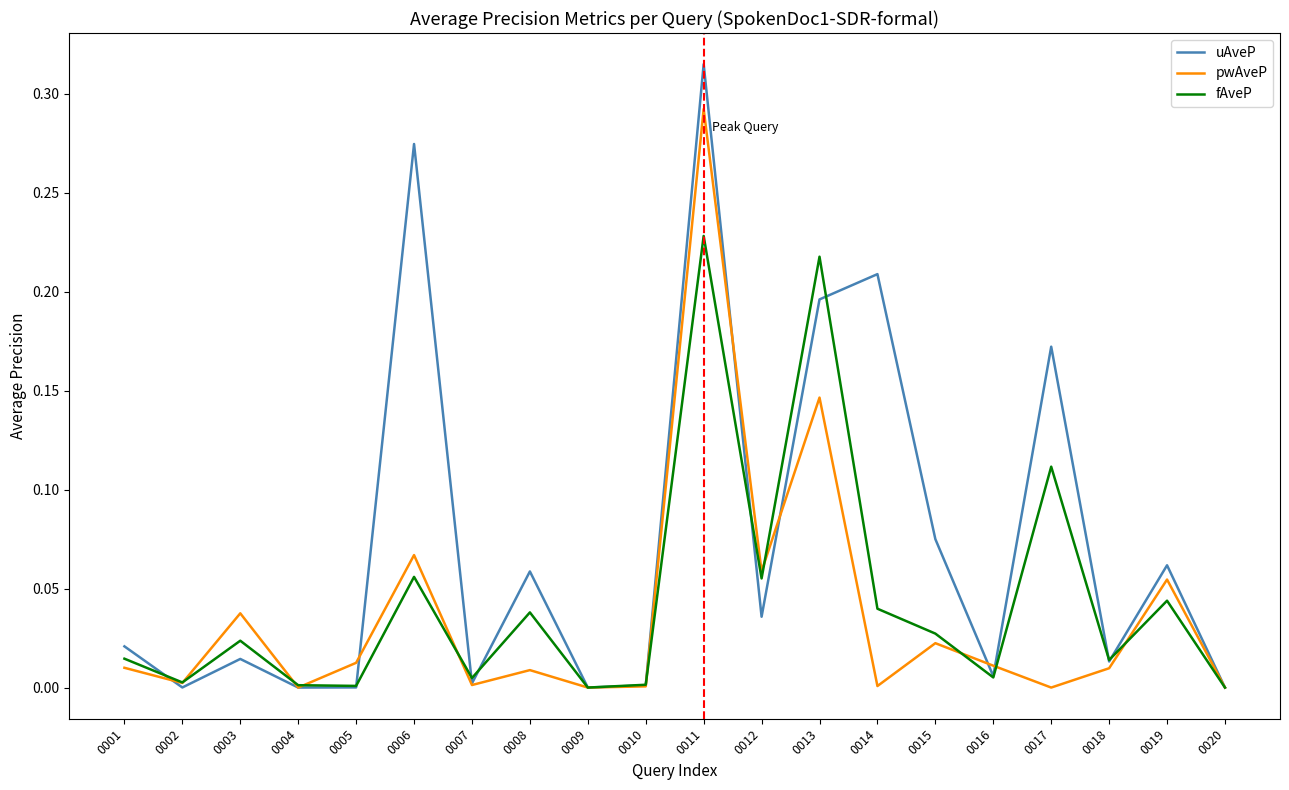

Which series changed the most between 0014 and 0019?

uAveP